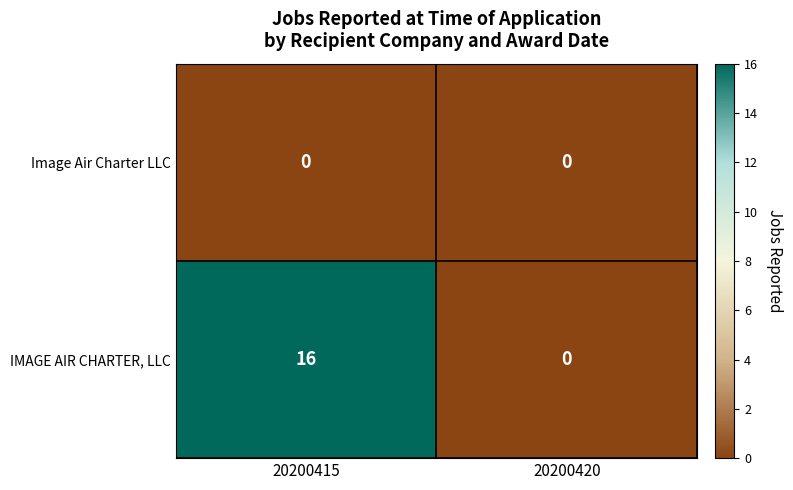

The IMAGE AIR CHARTER, LLC series shows 0 at 20200420. True or false?

True